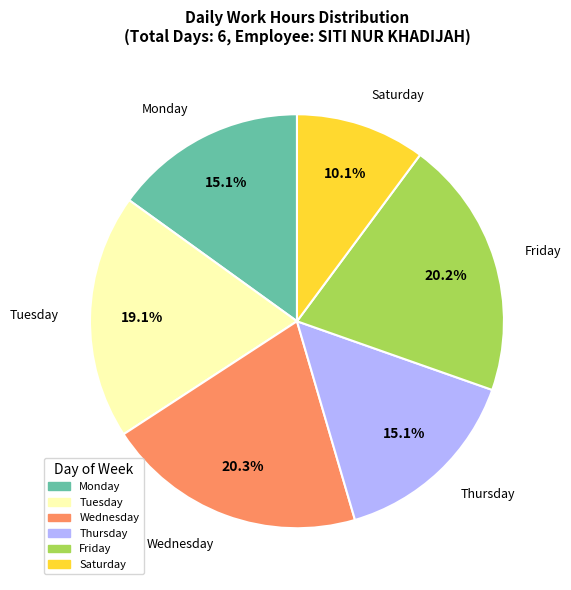

Does any single category account for the majority?

No